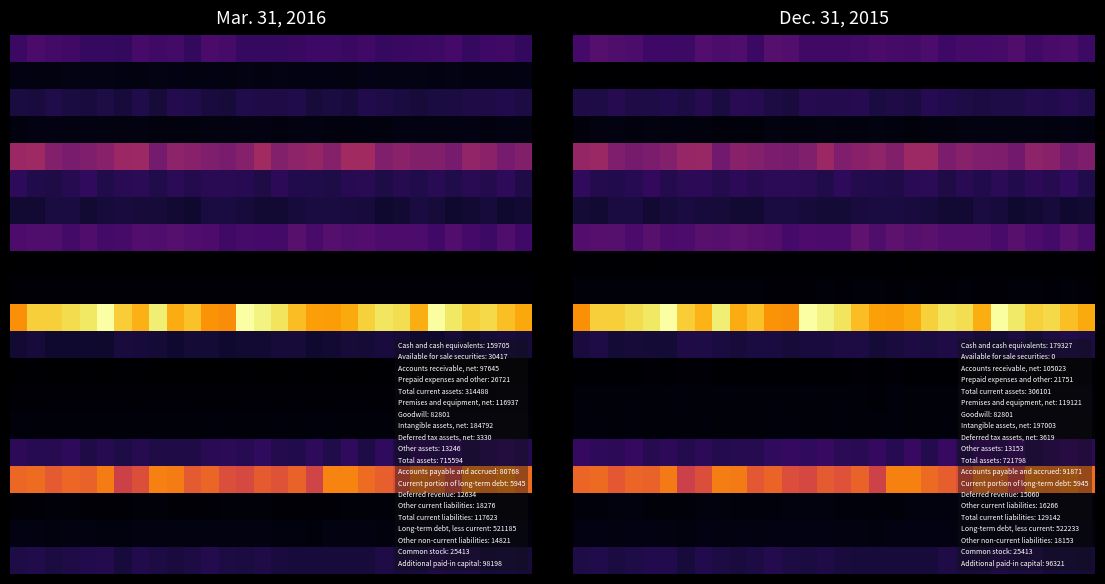

What is the difference between the highest and lowest values at 19?

0.8